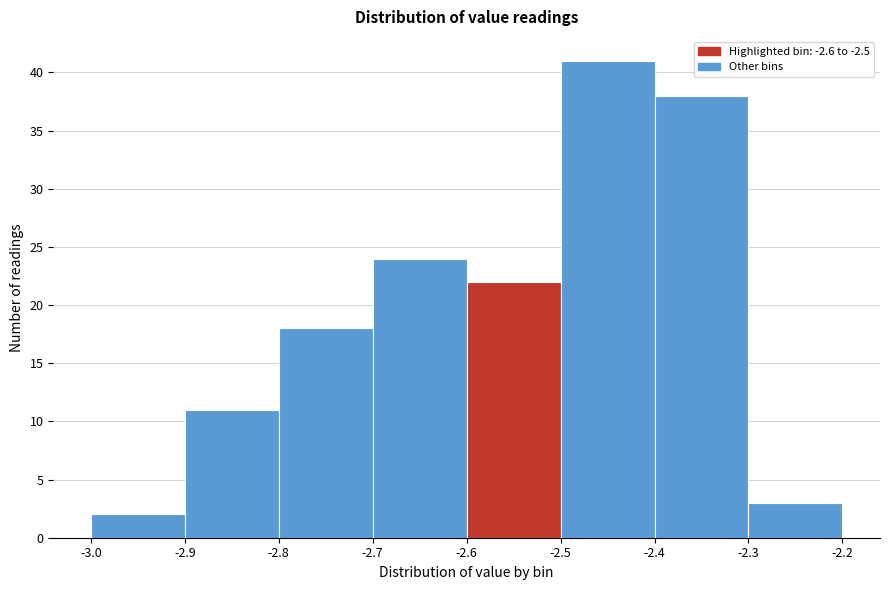

Reading left to right, list every bar in this chart as the range it spans on the x-axis followed by its height. The values are not printed on the chart, so give them approximately, as read against the axis.

-3.0 to -2.9: 2
-2.9 to -2.8: 11
-2.8 to -2.7: 18
-2.7 to -2.6: 24
-2.6 to -2.5: 22
-2.5 to -2.4: 41
-2.4 to -2.3: 38
-2.3 to -2.2: 3